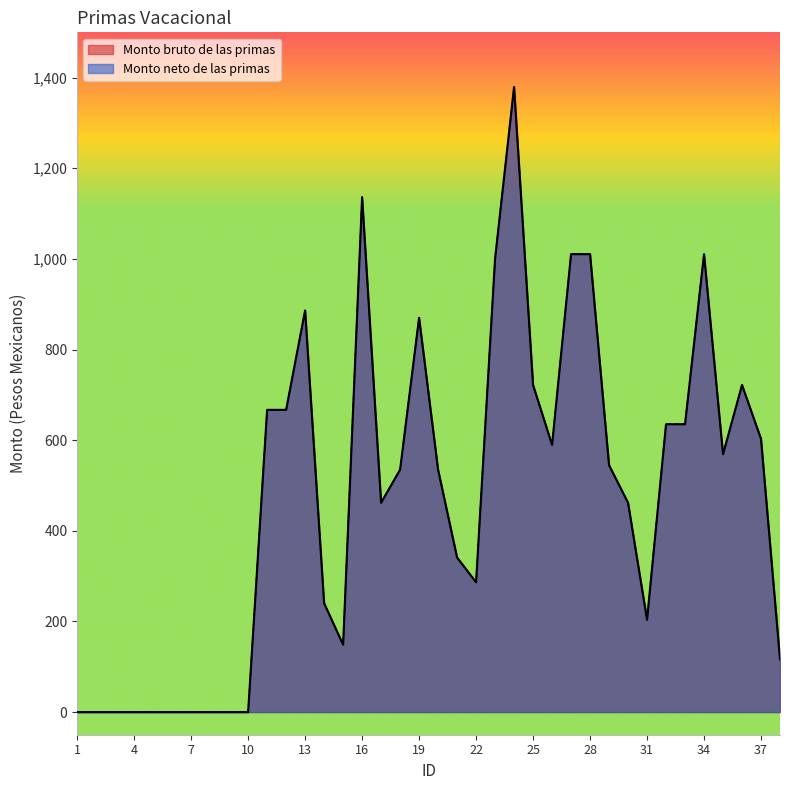

Is the value of Monto neto de las primas at 30 greater than the value of Monto bruto de las primas at 17?

No